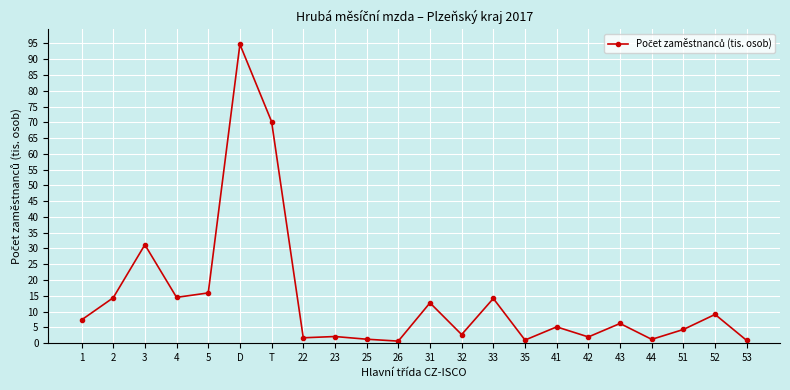

True or false: there are more than 0 points higher than both neighbors.

True